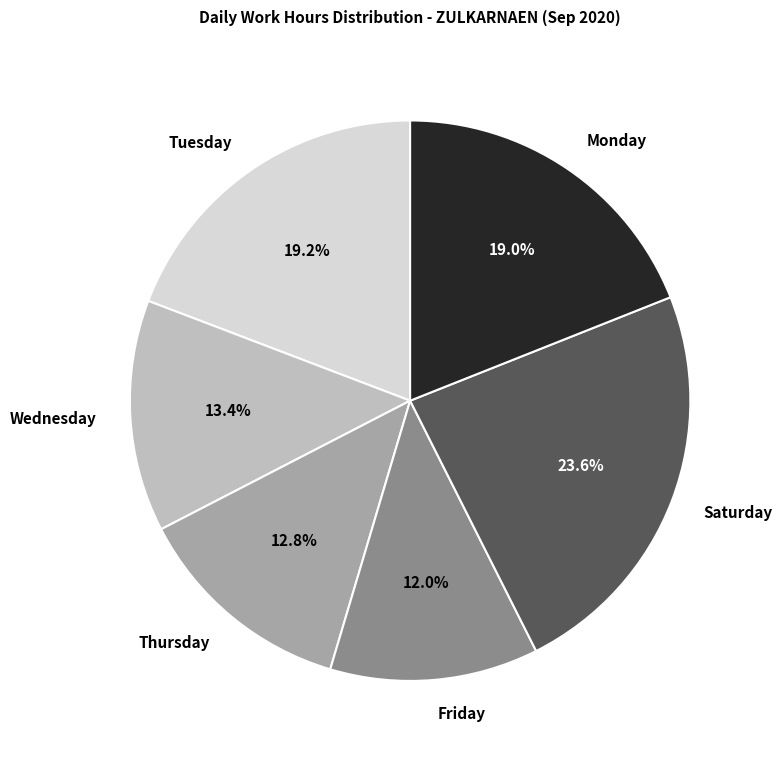

Is there a majority slice in this chart?

No